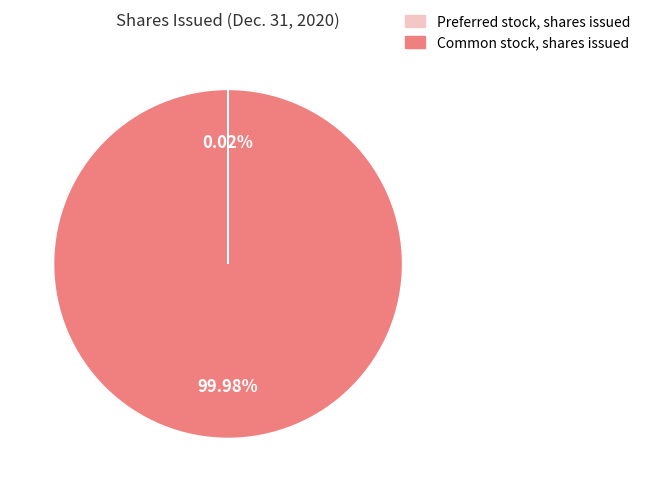

Which category has the biggest portion of the pie?

Common stock, shares issued